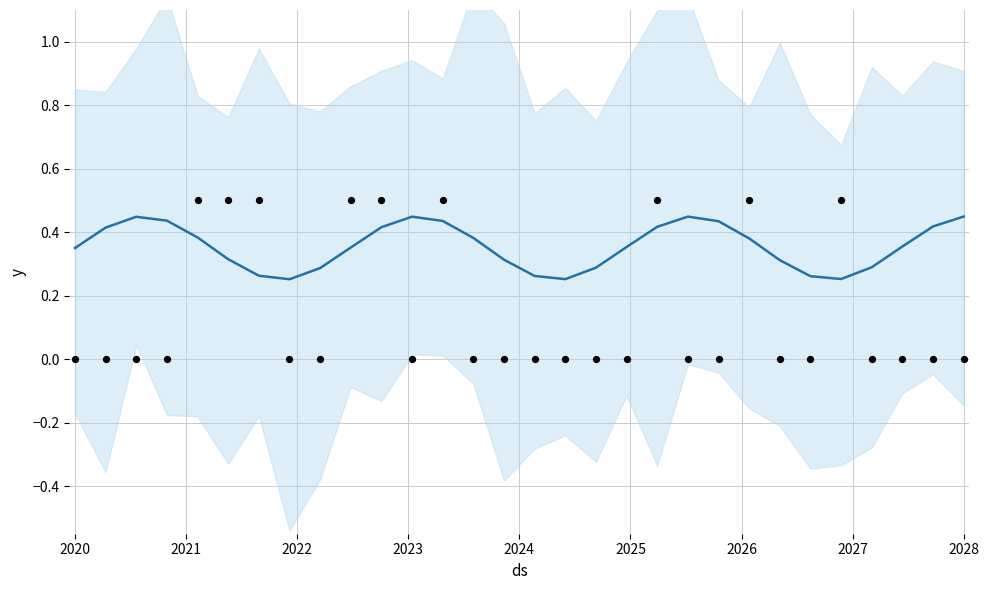

At how many categories does at least one series exceed 0?

30